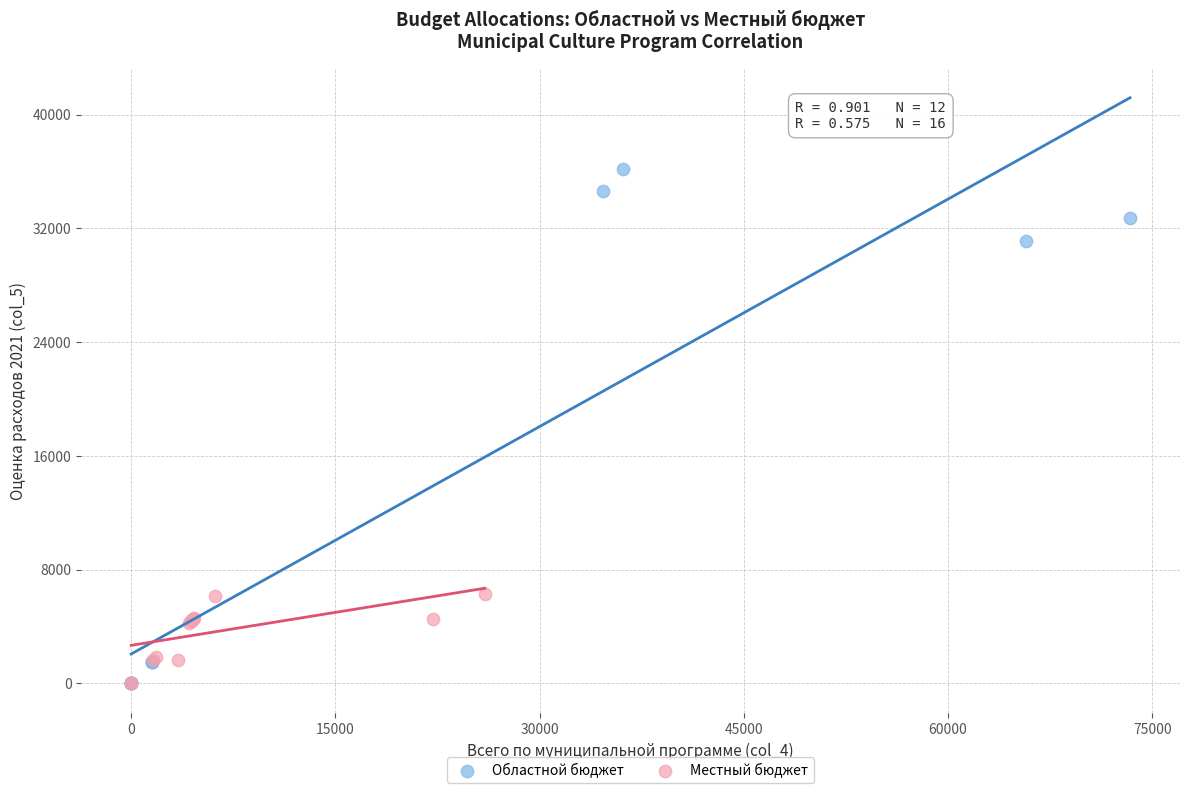

Which series reaches the maximum Y coordinate?

Областной бюджет